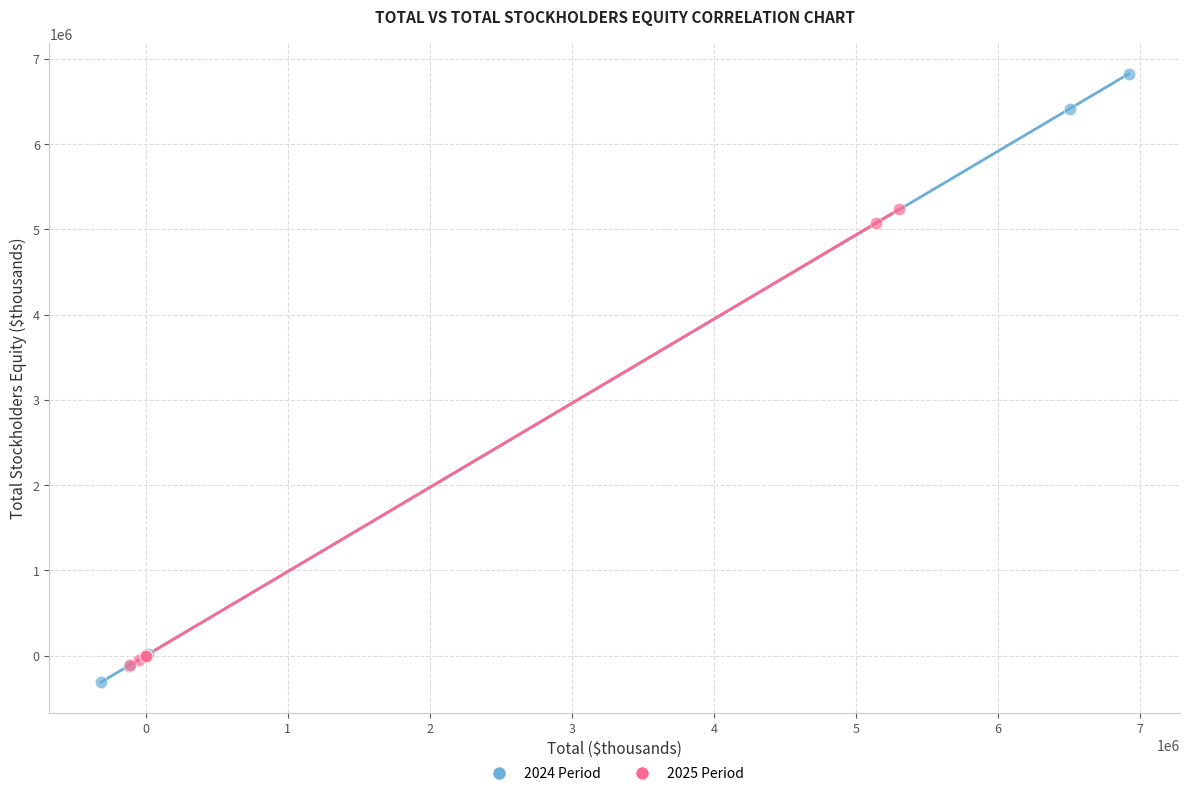

Which series has the widest spread of Y values?

2024 Period